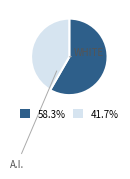

Count the number of slices in the pie.

2